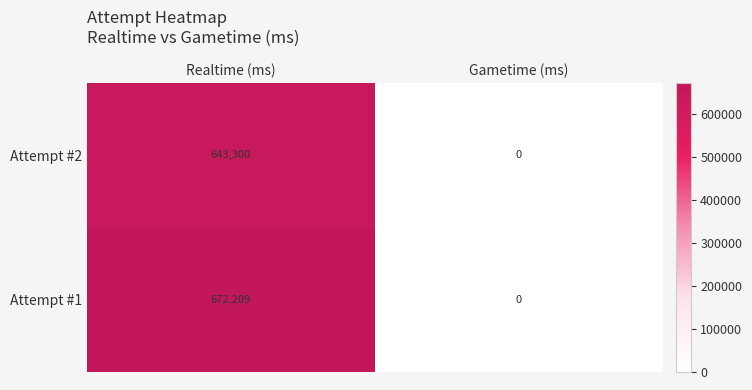

Reading right to left, what are all the values shown in this chart?

Attempt #2: Gametime (ms)=0	Realtime (ms)=643300
Attempt #1: Gametime (ms)=0	Realtime (ms)=672209